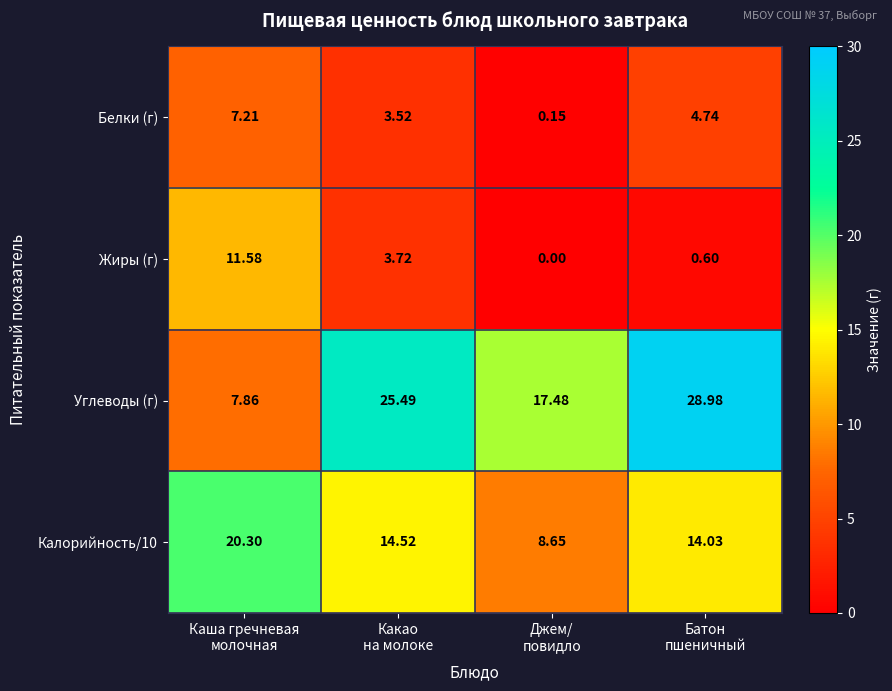

At which category is the sum across all series the highest?

Батон
пшеничный